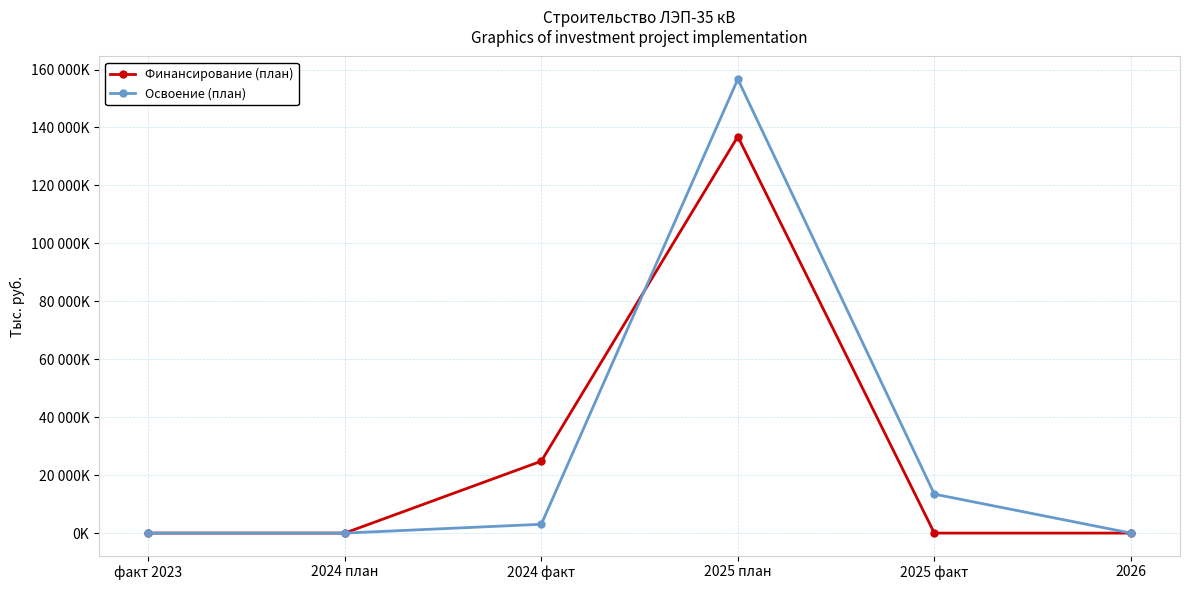

After their last crossing, which series has the higher values: Финансирование (план) or Освоение (план)?

Освоение (план)